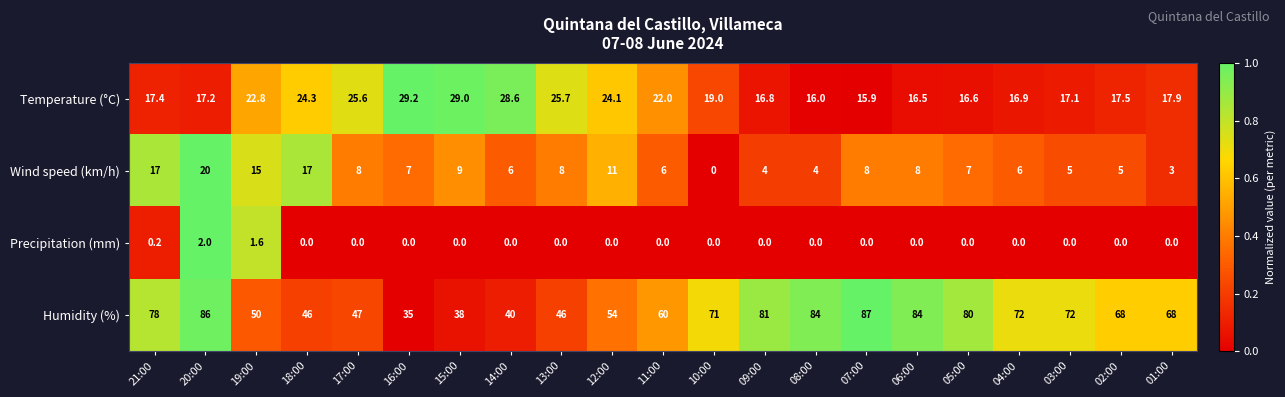

The value of Humidity (%) at 18:00 is 46.0. True or false?

True